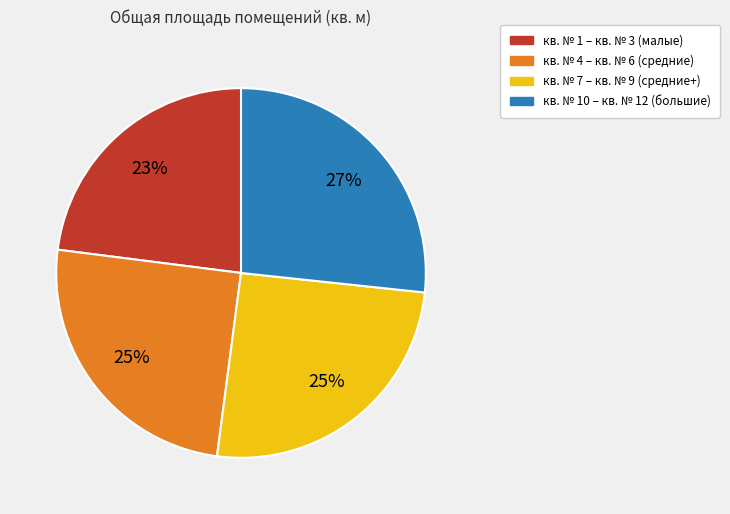

Does any single category account for the majority?

No